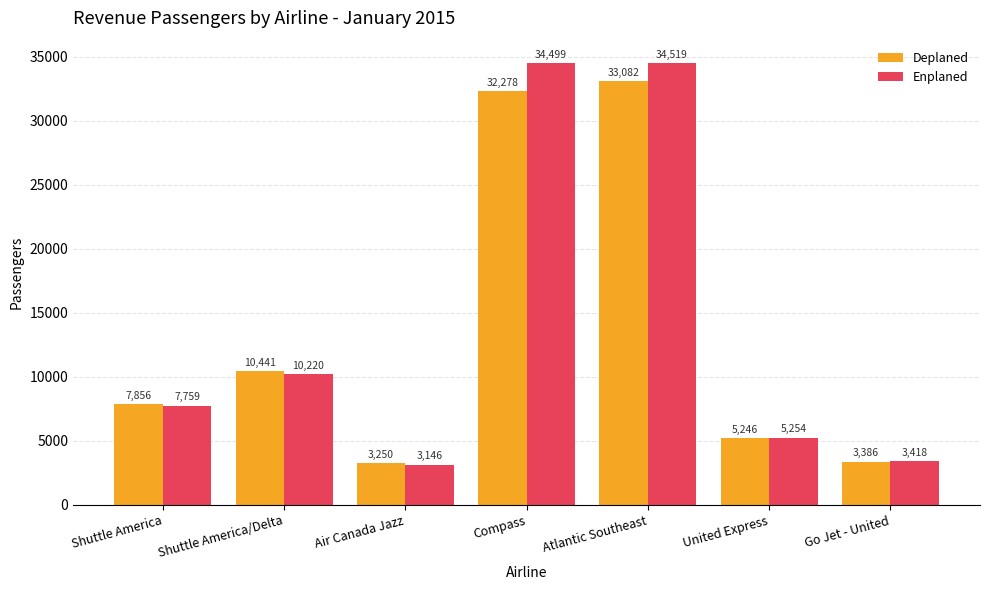

Which series has the largest range (max minus min)?

Enplaned